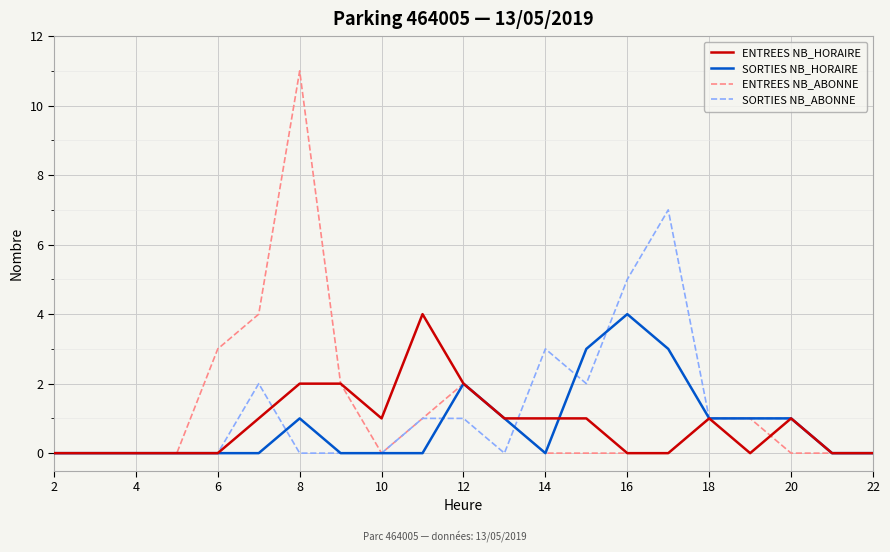

Which series has the largest range (max minus min)?

ENTREES NB_ABONNE